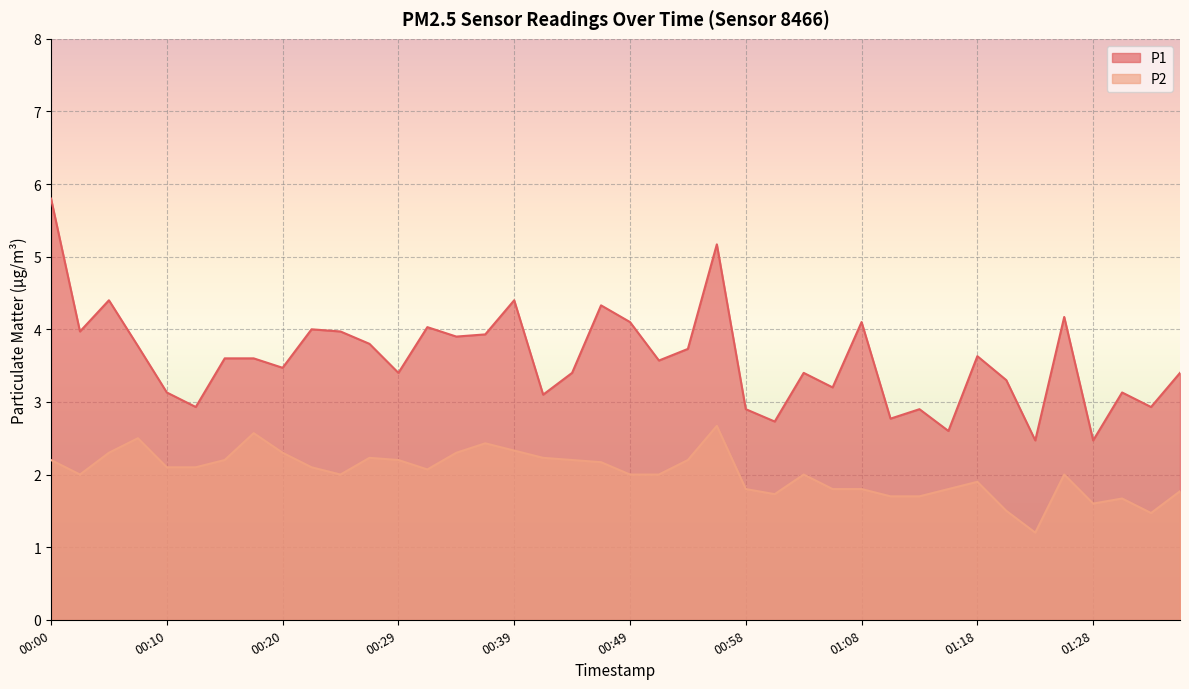

How many values in the P2 series exceed 2?

20